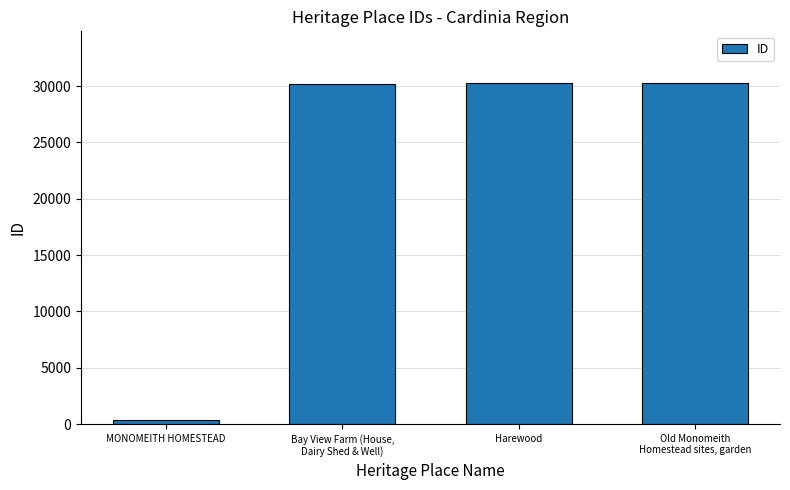

Is it true that the value at Harewood is 10473?

False